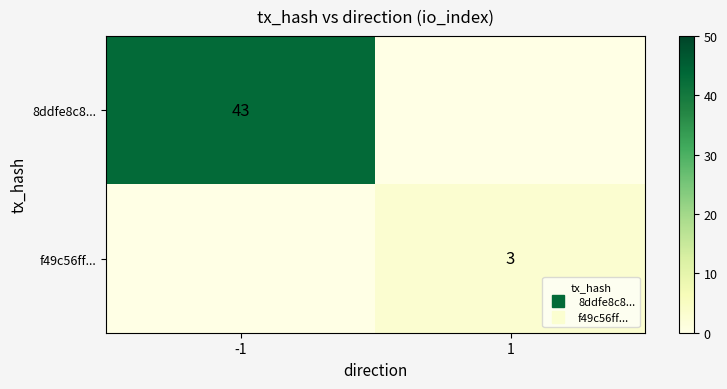

At which label is 8ddfe8c8... closest to 21?

1